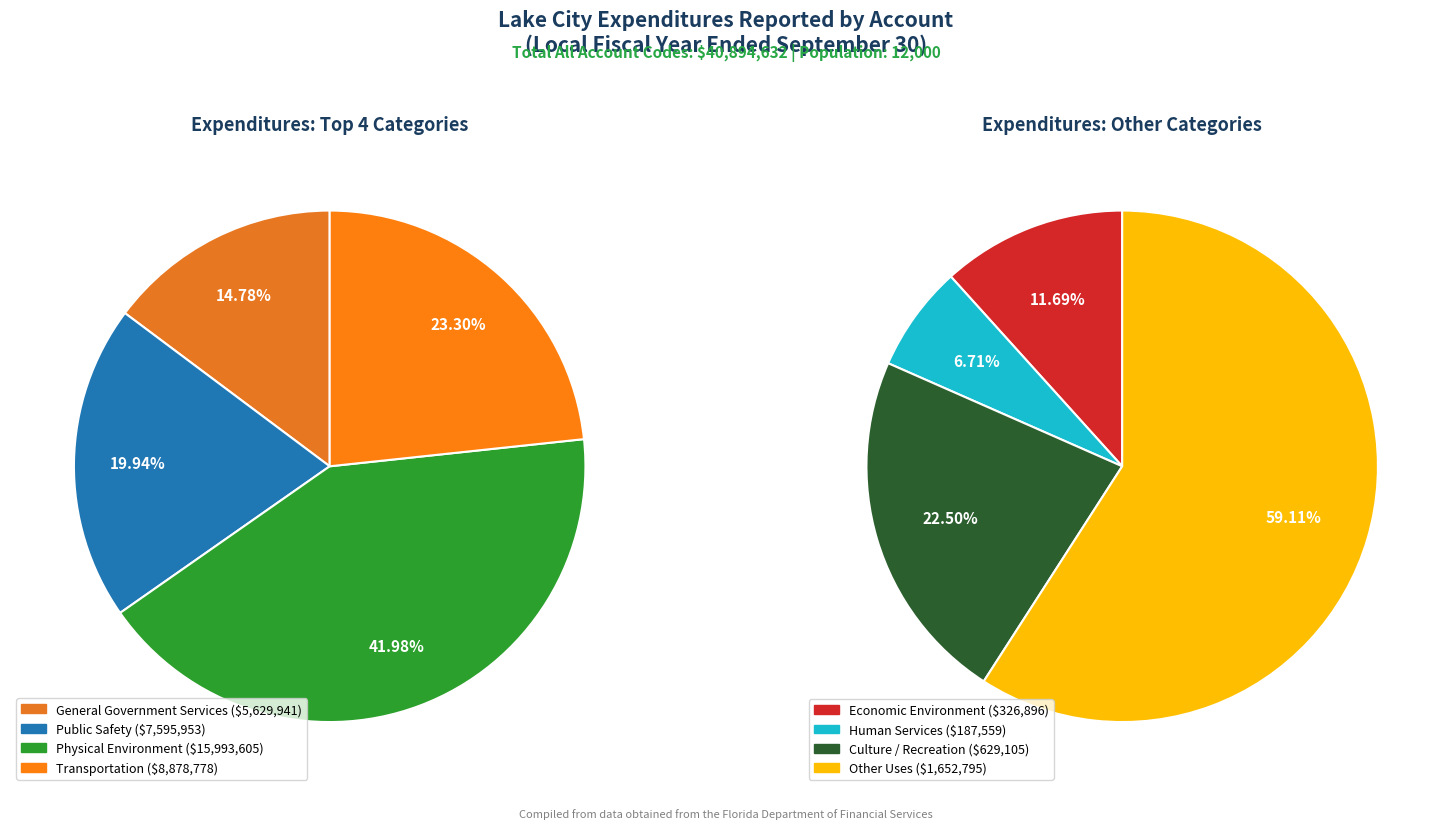

How much of the chart is everything except General Government Services?

86.2%